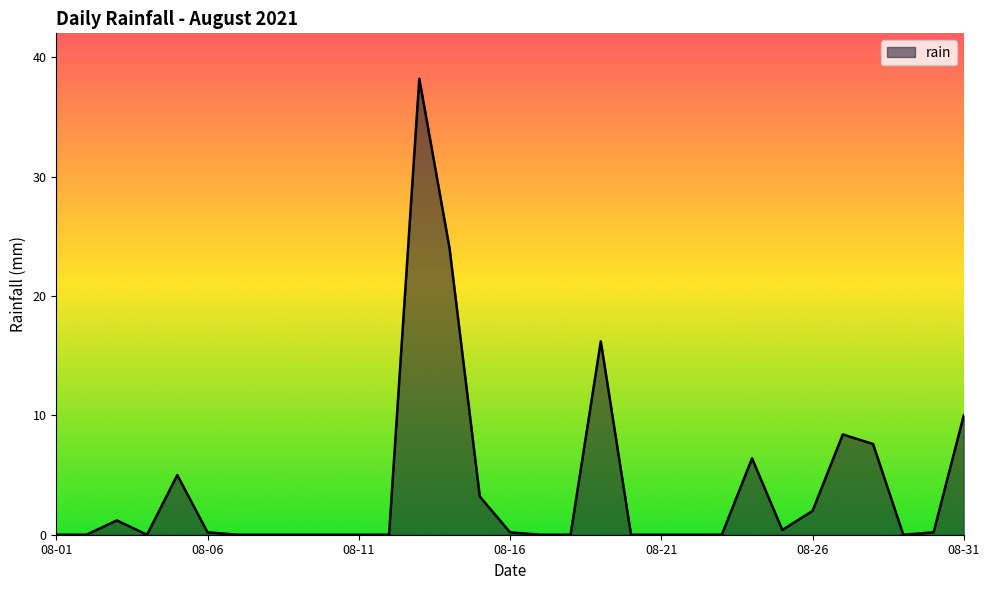

What is the difference between the maximum and minimum values?

38.2